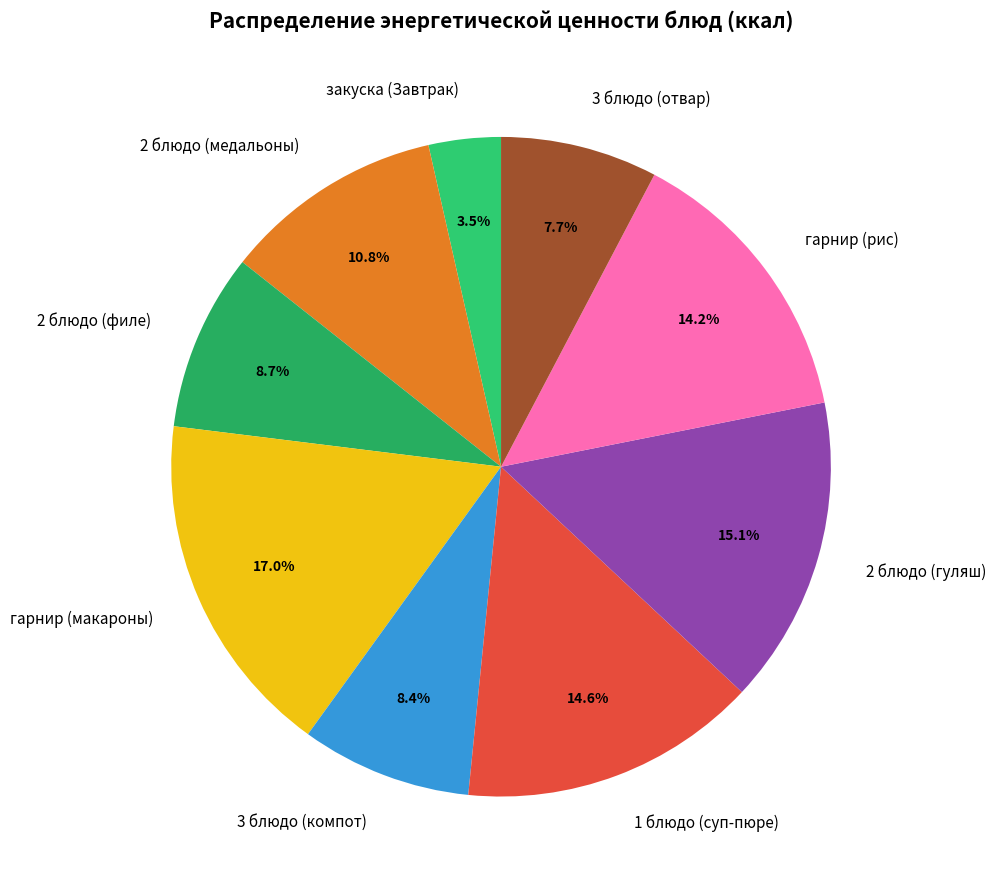

The 2 блюдо (филе) slice represents 15% of the pie. True or false?

False